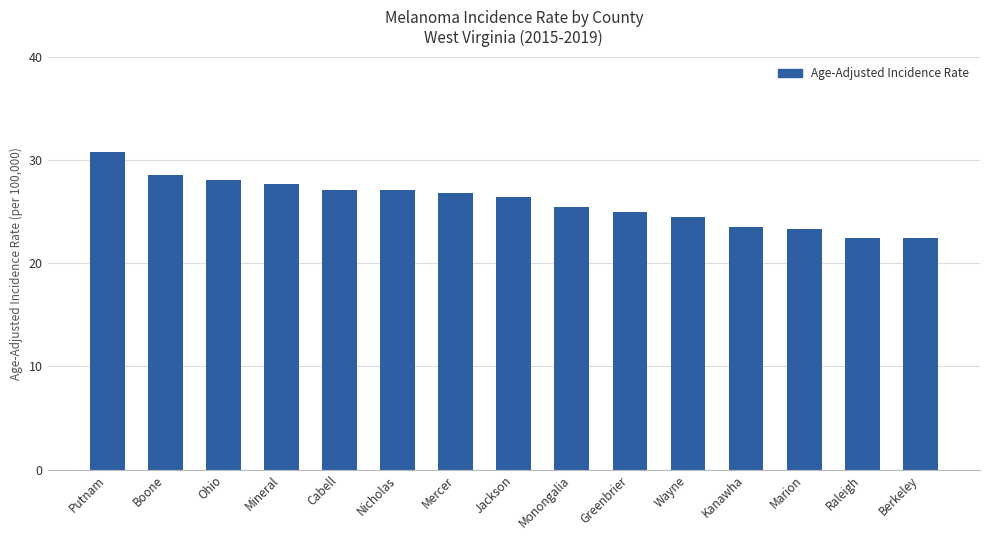

Between Cabell and Raleigh, which is larger?

Cabell